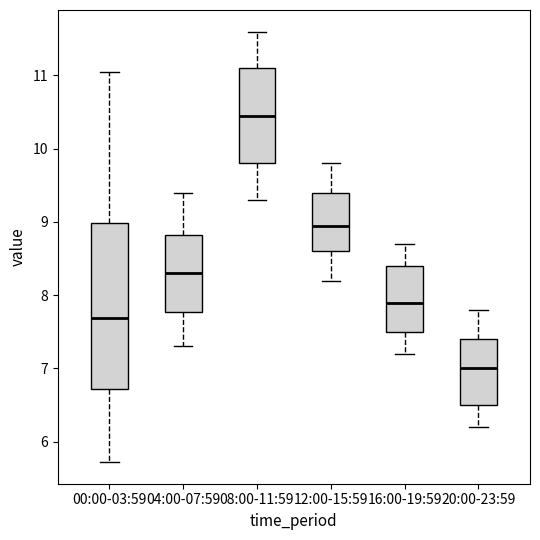

Comparing the boxes themselves (not the whiskers), which one is the tallest?

00:00-03:59